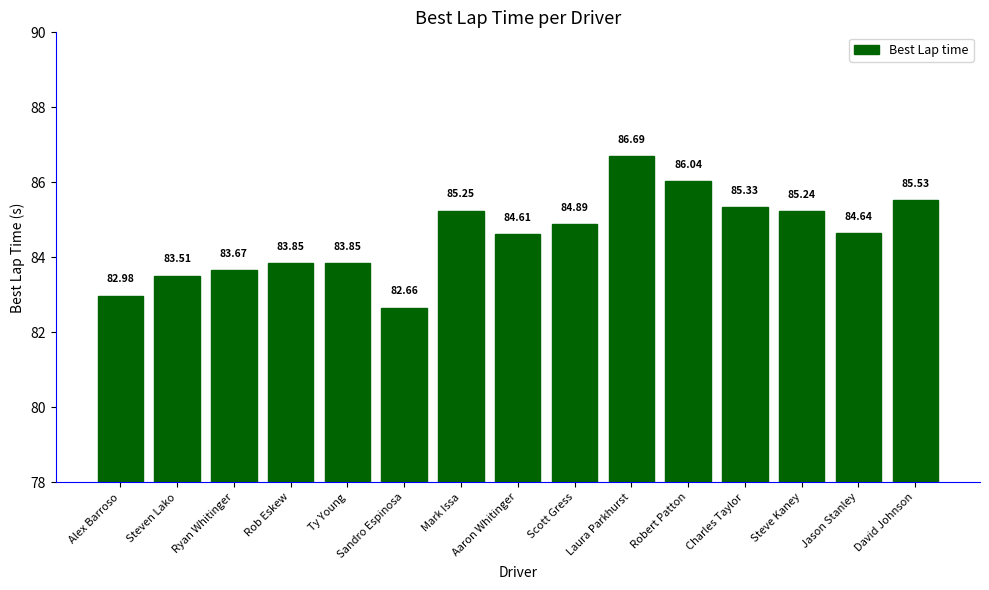

What is the sum of the values at Mark Issa and Steve Kaney?

170.5